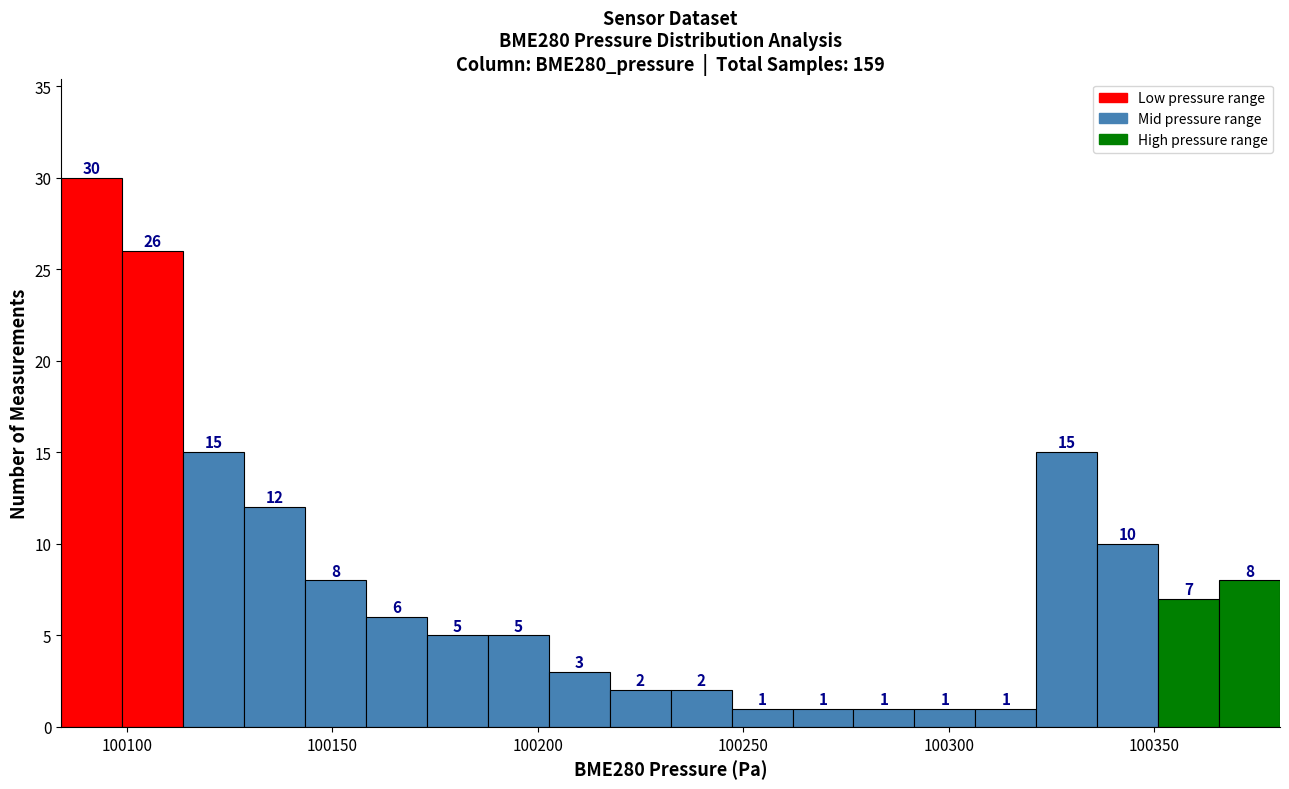

Read against the x-axis, roughly where is the centre of the tallest bar?

100090